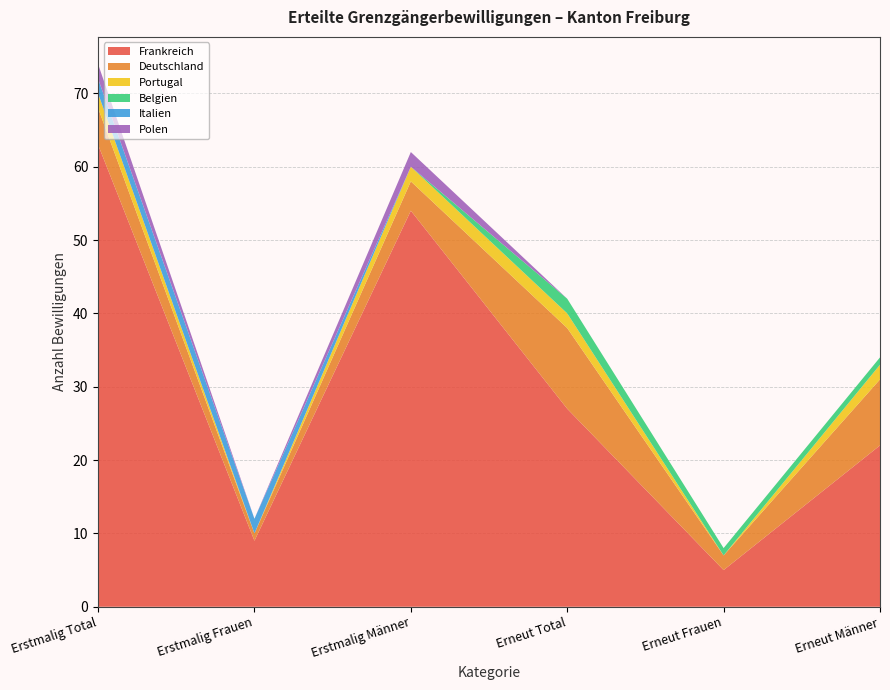

Reading right to left, list all the values displayed in this chart.

Frankreich: 22	5	27	54	9	63
Deutschland: 9	2	11	4	1	5
Portugal: 2	0	2	2	0	2
Belgien: 1	1	2	0	0	0
Italien: 0	0	0	0	2	2
Polen: 0	0	0	2	0	2